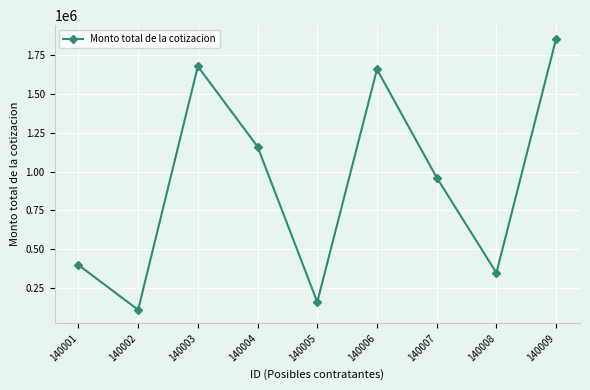

What is the value of the 9th point from the left?

1852765.1